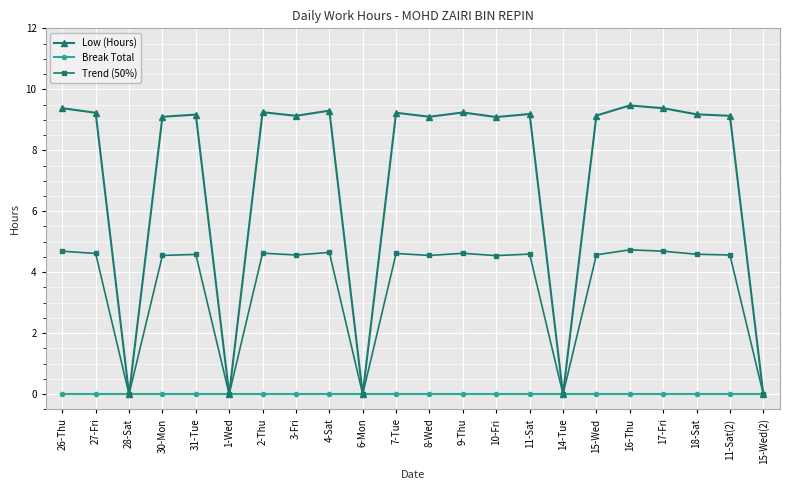

Rank the series by their average value, from lowest to highest.

Break Total, Trend (50%), Low (Hours)